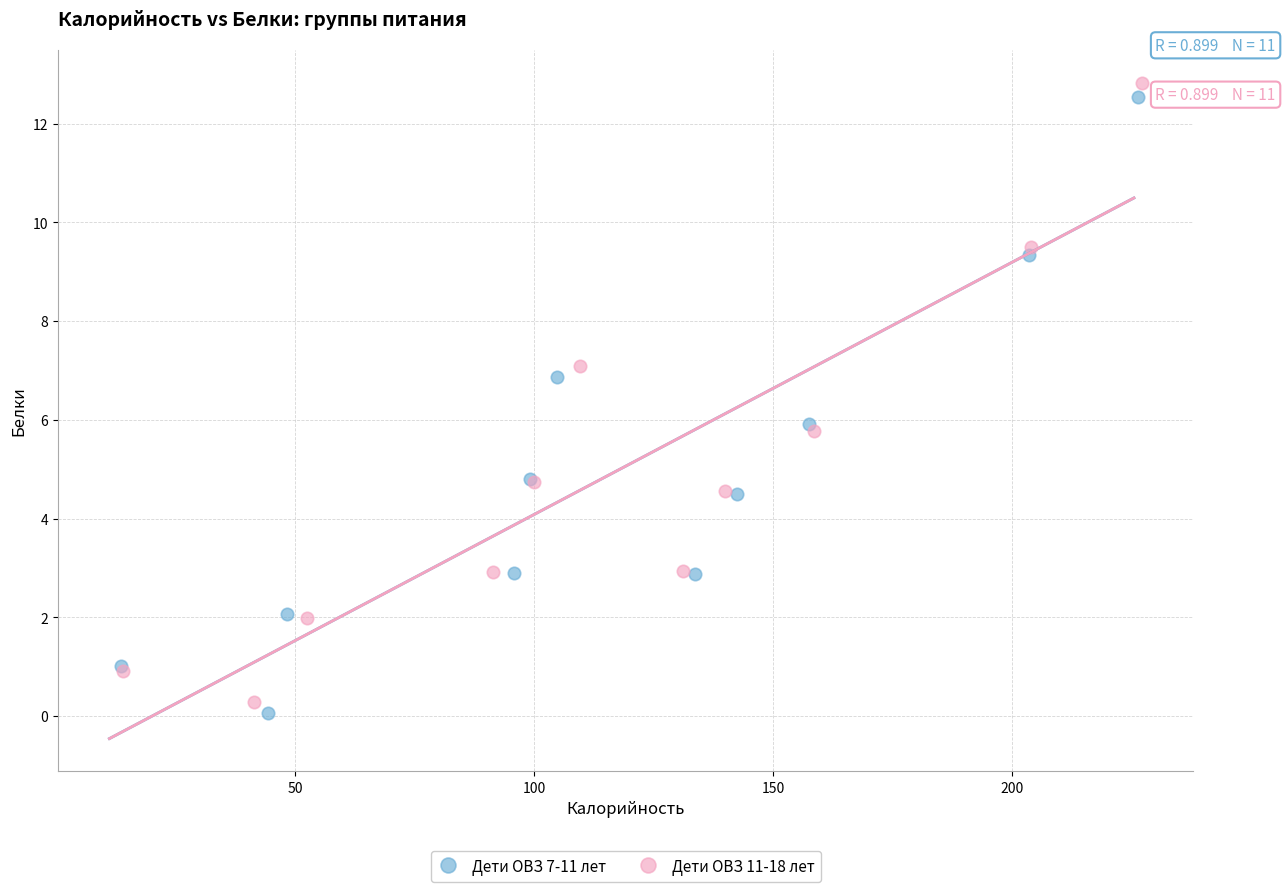

Which series reaches the maximum Y coordinate?

Дети ОВЗ 11-18 лет